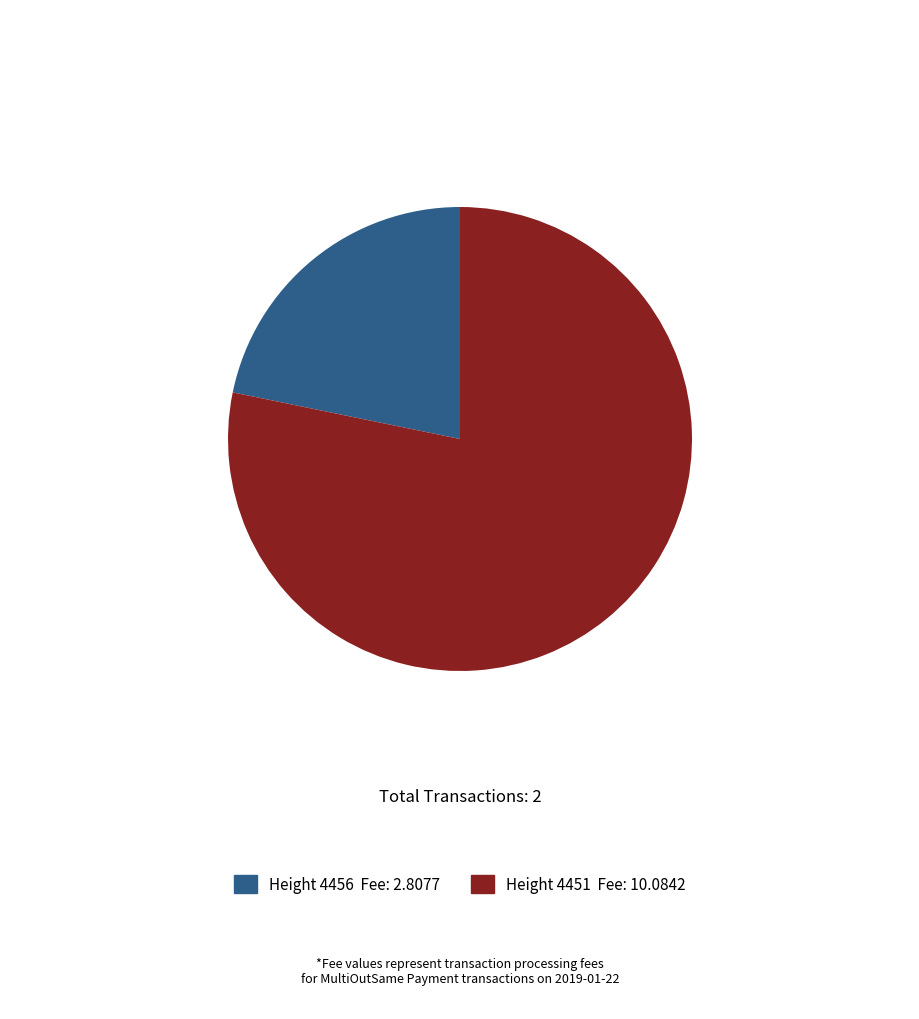

Is there any slice that represents more than half of the pie?

Yes